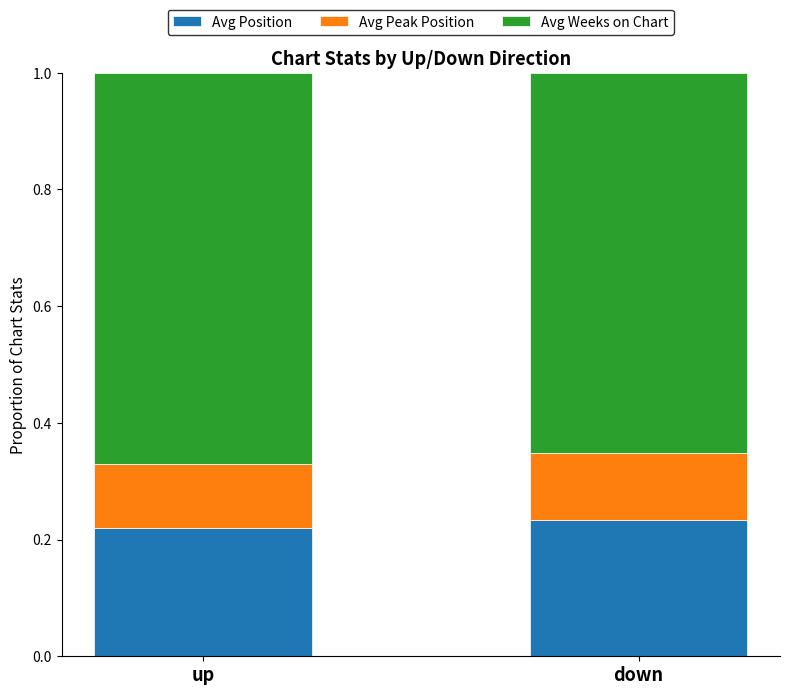

What is the total value across all series at up?

1.0